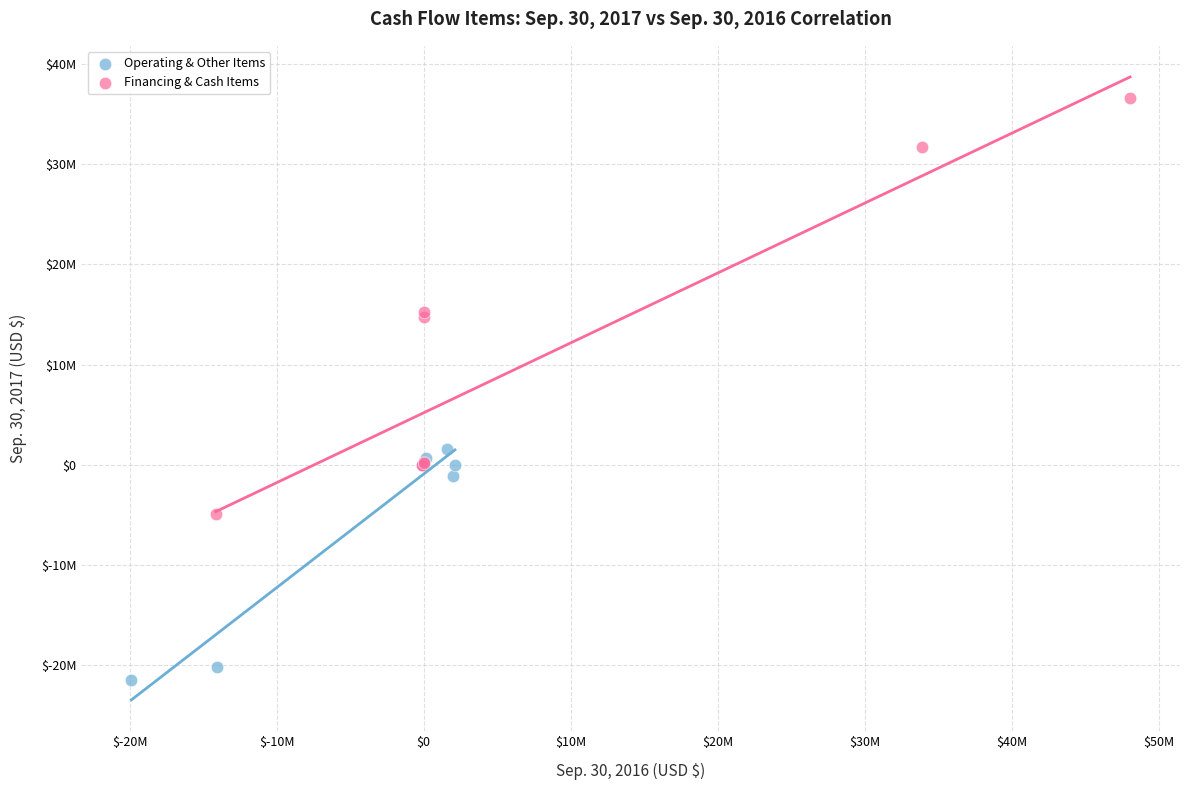

Which series contains the highest Y value?

Financing & Cash Items